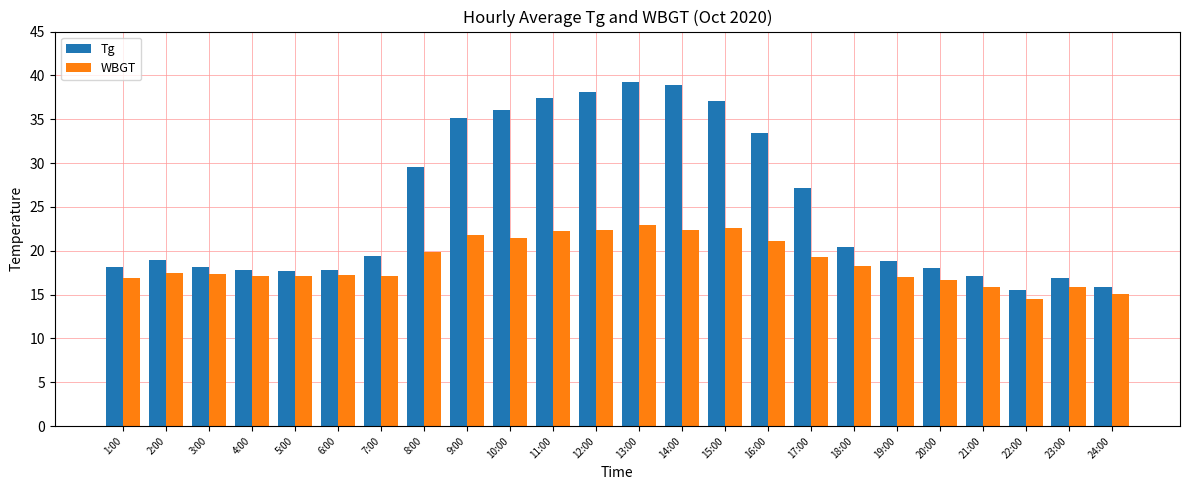

What is the lowest value of the Tg series?

15.5